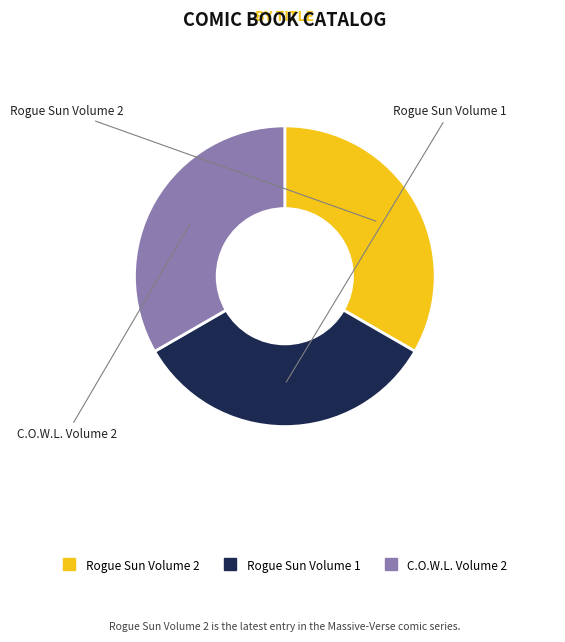

Do Rogue Sun Volume 2 and Rogue Sun Volume 1 together represent more than half of the pie?

Yes